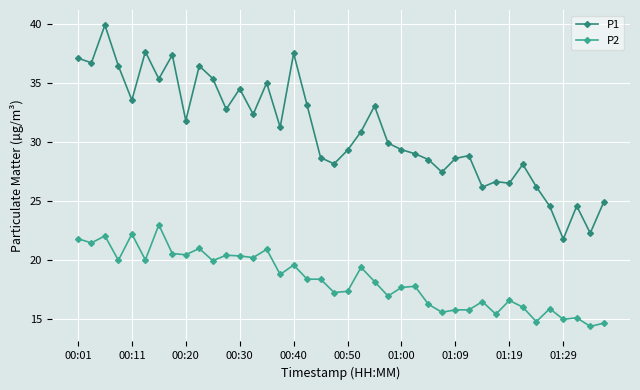

List the series in order of their peak value, lowest first.

P2, P1